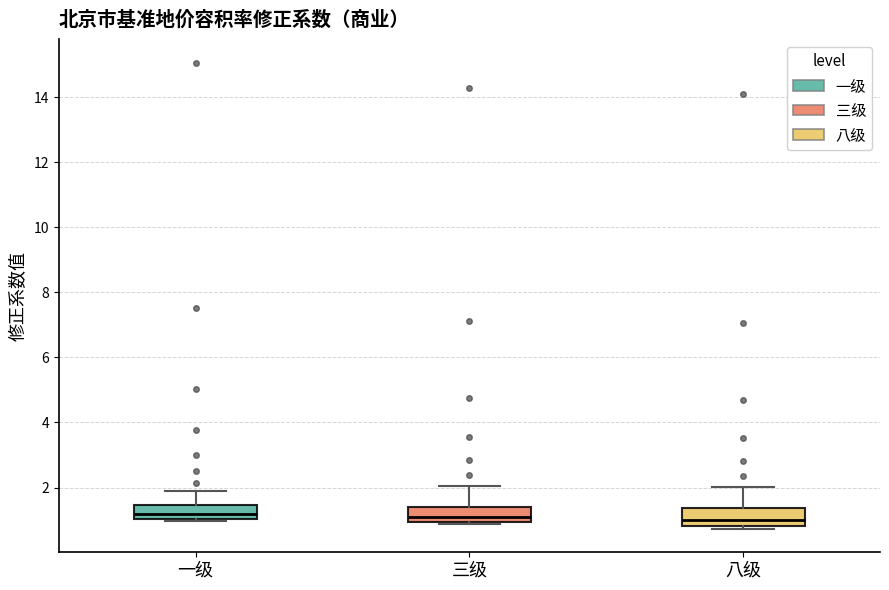

Reading left to right, transcribe this box plot: for each box, give where its median line is, the range the box spans, and where its two whiskers end, as read against the y-axis. The values are not printed on the chart, so give them approximately, as read against the axis.

一级: median 1.2, box 1.0 to 1.4, whiskers 1.0 (just below the box's lower edge) to 1.8
三级: median 1.0 (just above the box's lower edge), box 1.0 to 1.4, whiskers 0.8 to 2.0
八级: median 1.0, box 0.8 to 1.4, whiskers 0.8 (just below the box's lower edge) to 2.0